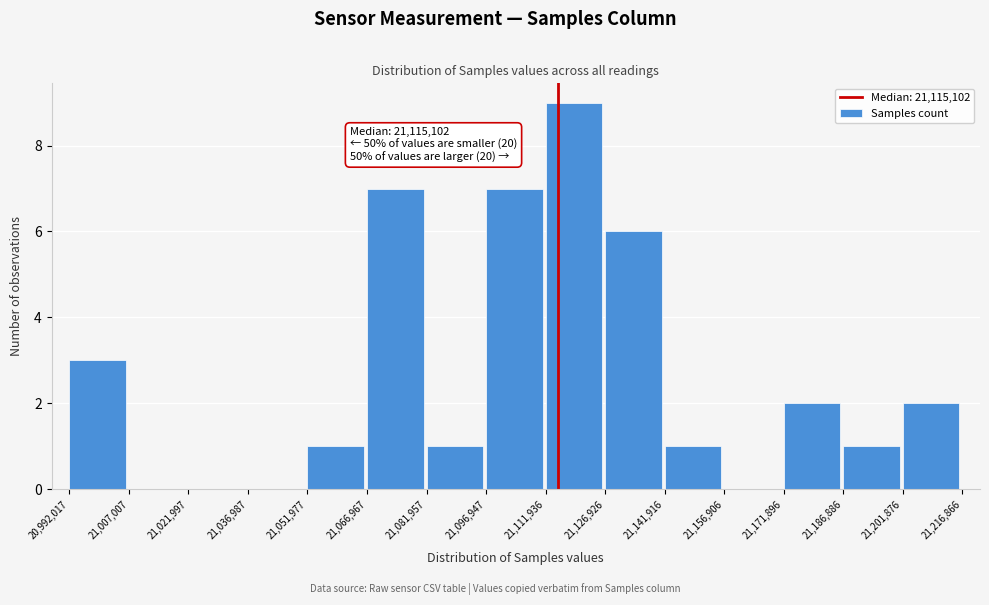

Over which range of the x-axis is the bar tallest?

21,111,936 to 21,126,926